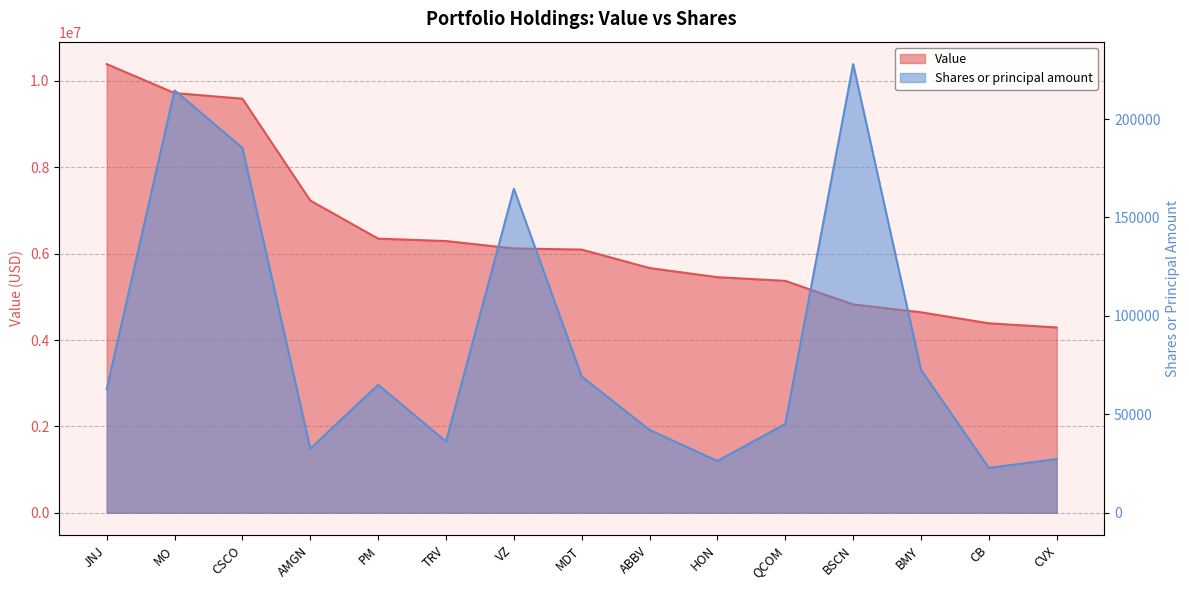

What are all the series names shown in the legend?

Value, Shares or principal amount